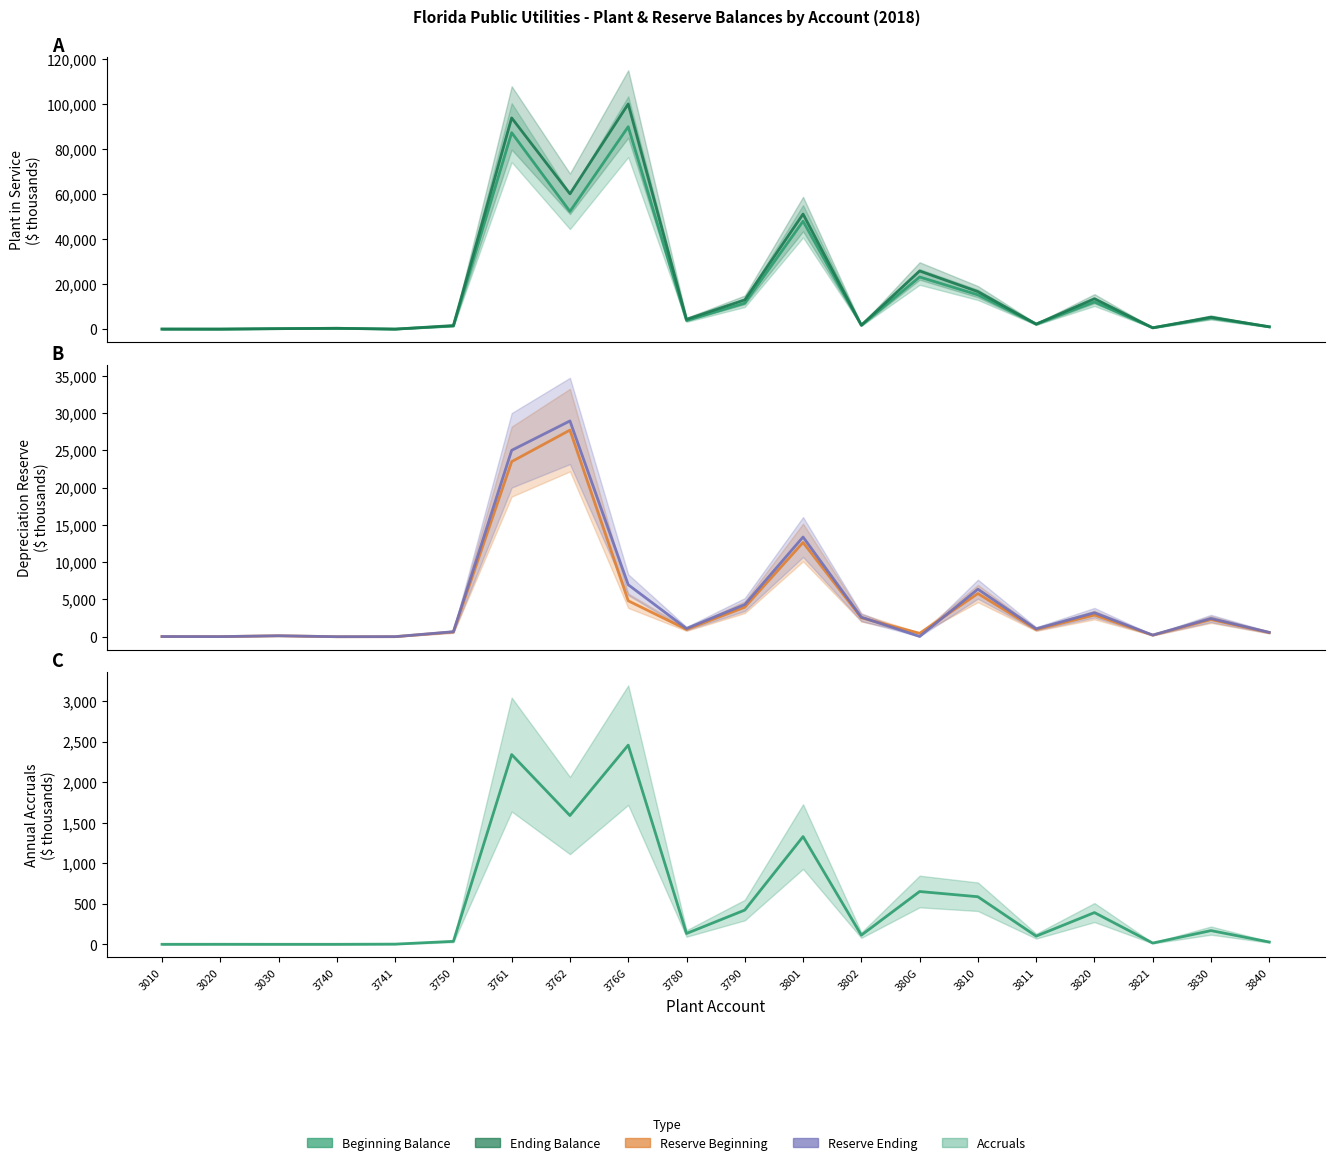

At which category does the chart reach its peak across all series?

376G